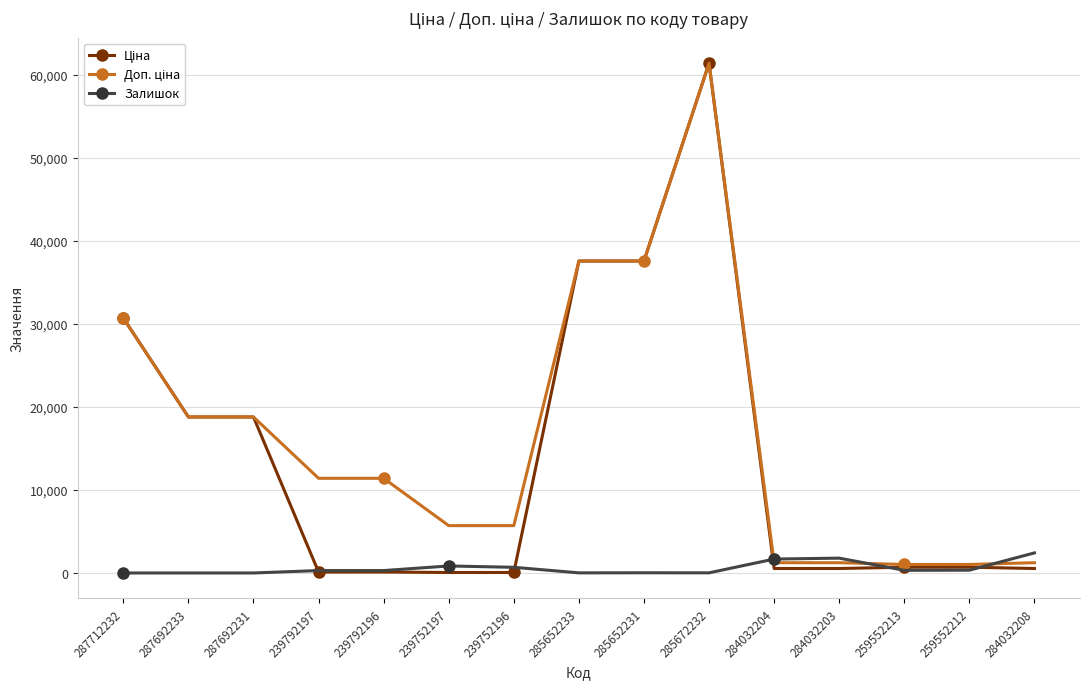

True or false: Залишок has more than 0 interior local peaks.

True